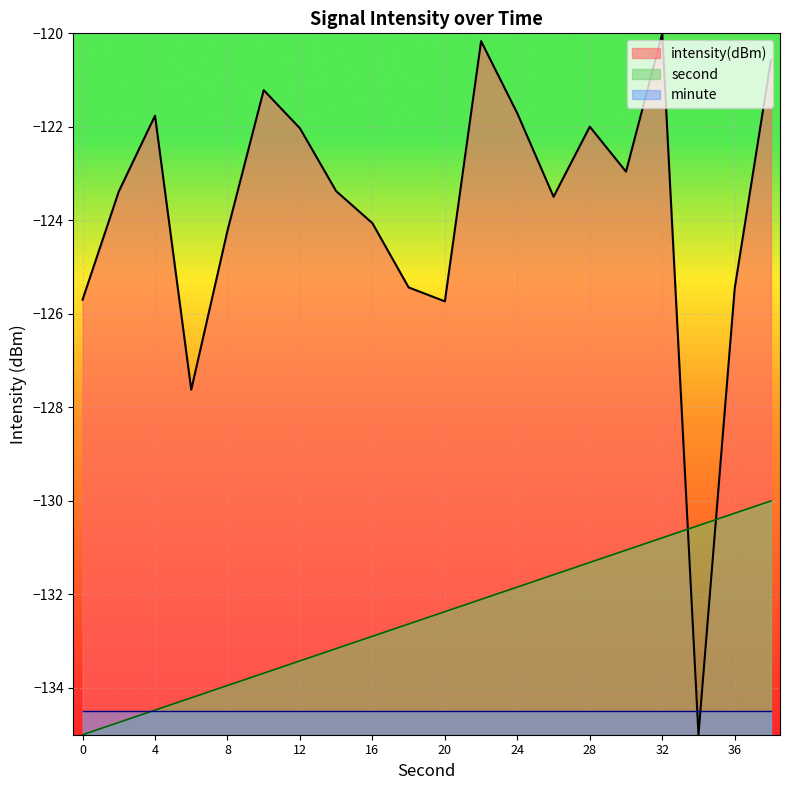

Which series has the largest total across all categories?

intensity(dBm)